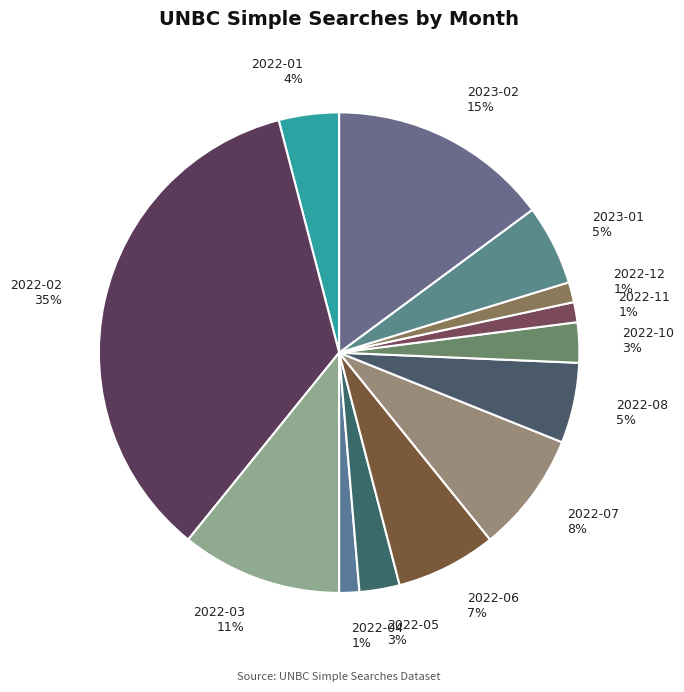

Which has a higher value, 2023-01 5% or 2022-01 4%?

2023-01 5%